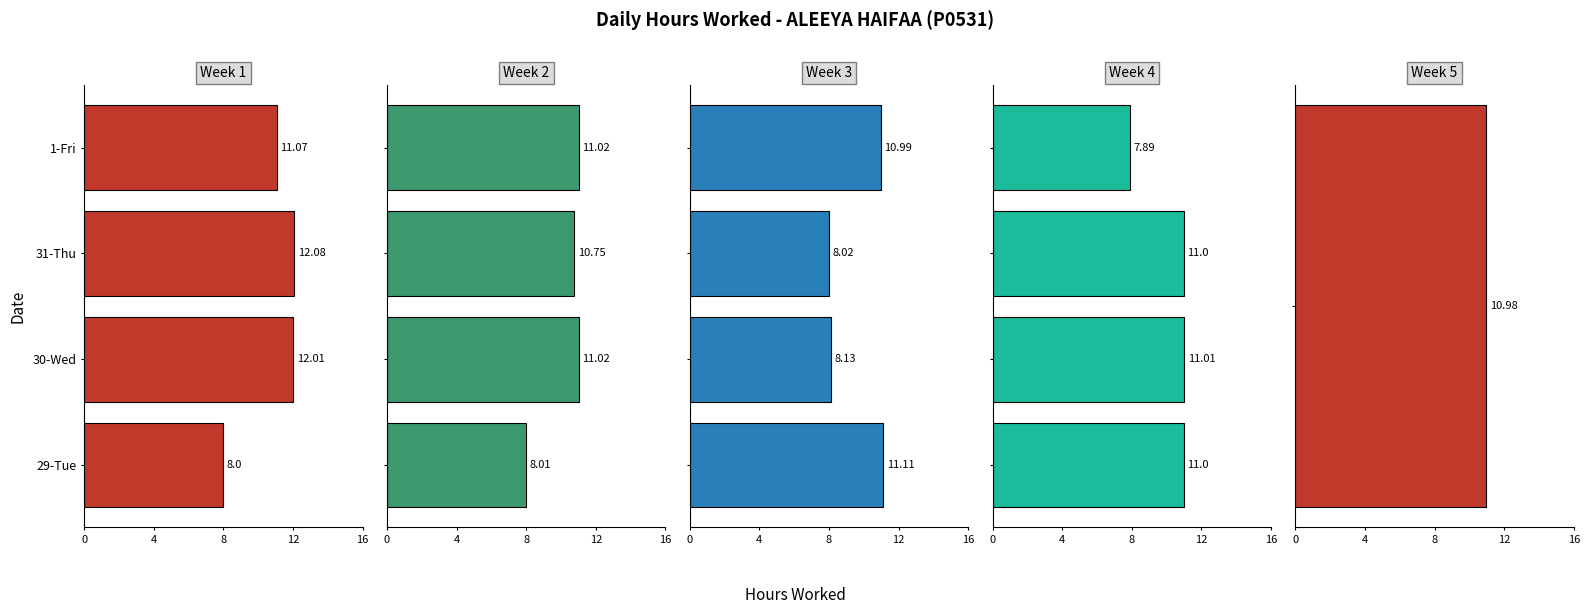

Is the value of Week 1 at 8 greater than the value of Week 3 at 0?

Yes